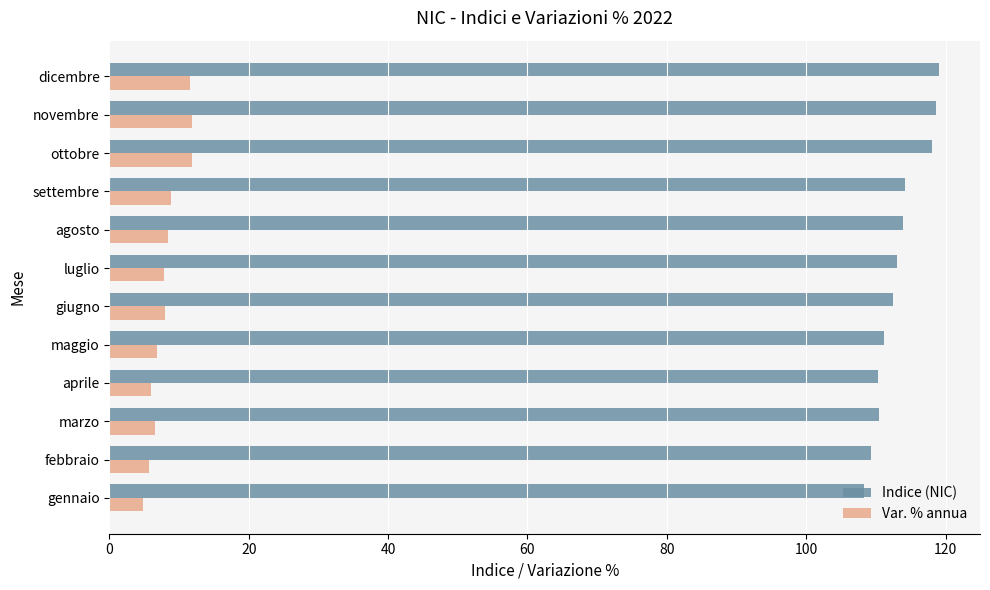

What is the maximum value shown in the chart?

119.0